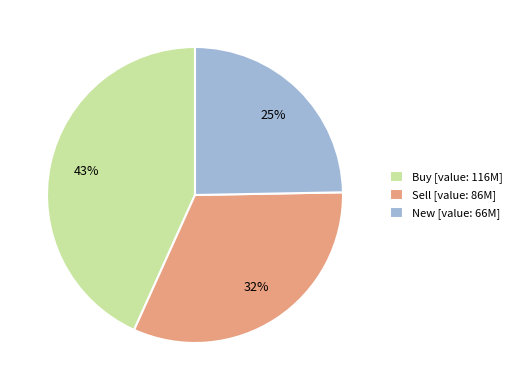

Is it true that Sell [value: 86M] is 18% of the pie?

False